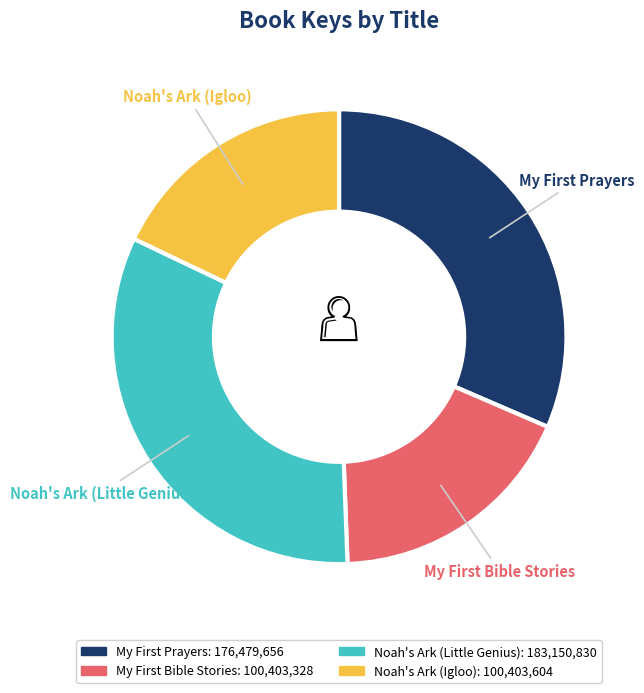

How many segments does this pie chart have?

4